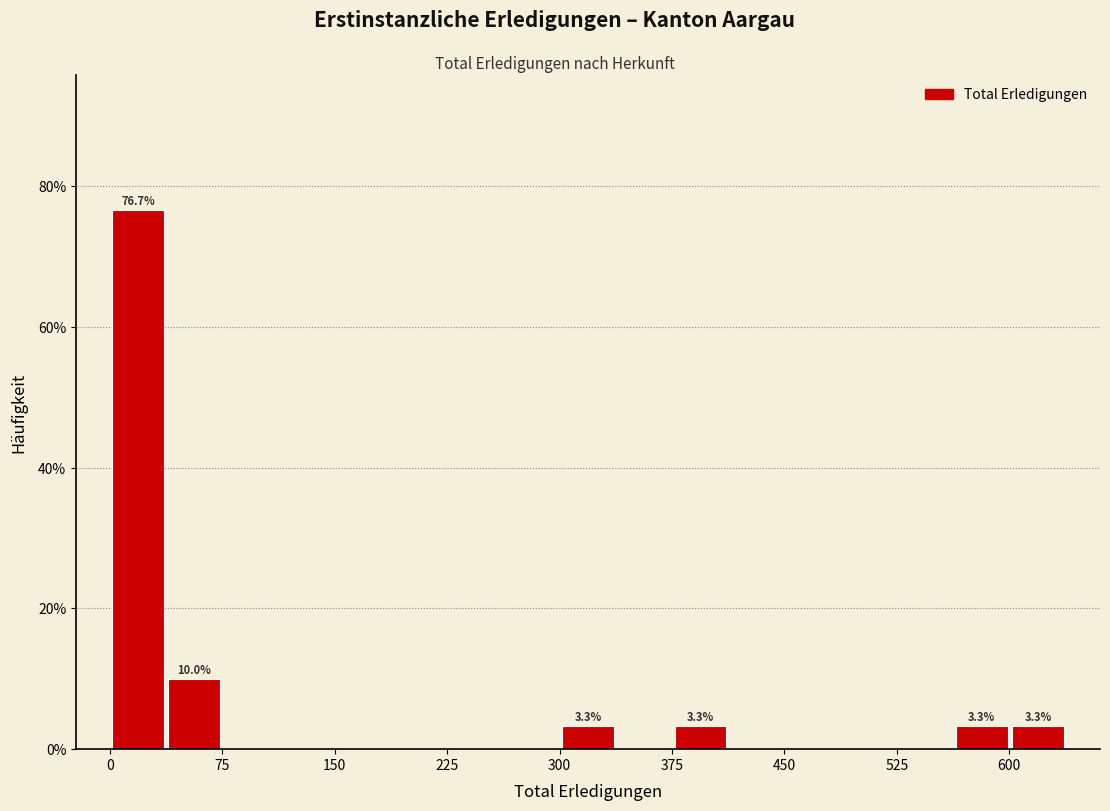

Around what value on the x-axis is the tallest bar? Give the approximate position of its centre, as read against the axis.

20